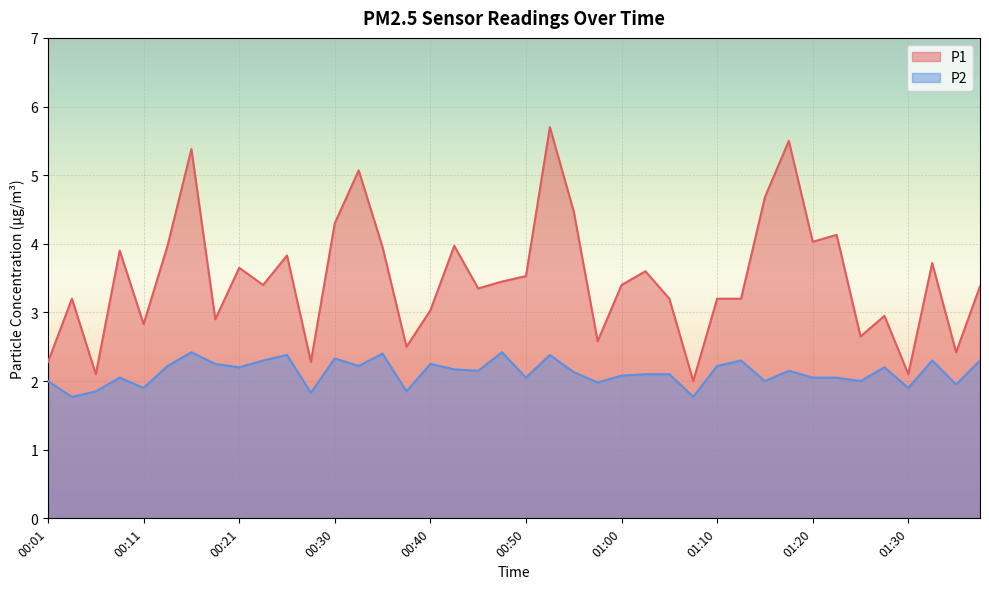

Reading left to right, transcribe all the data shown in this chart.

P1: 00:01=2.3	00:03=3.2	00:06=2.1	00:08=3.9	00:11=2.8	00:13=4.0	00:16=5.4	00:18=2.9	00:21=3.6	00:23=3.4	00:25=3.8	00:28=2.3	00:30=4.3	00:33=5.1	00:35=4.0	00:38=2.5	00:40=3.0	00:43=4.0	00:45=3.4	00:48=3.5	00:50=3.5	00:53=5.7	00:55=4.5	00:58=2.6	01:00=3.4	01:03=3.6	01:05=3.2	01:07=2.0	01:10=3.2	01:12=3.2	01:15=4.7	01:17=5.5	01:20=4.0	01:23=4.1	01:25=2.6	01:28=3.0	01:30=2.1	01:33=3.7	01:35=2.4	01:38=3.4
P2: 00:01=2.0	00:03=1.8	00:06=1.9	00:08=2.0	00:11=1.9	00:13=2.2	00:16=2.4	00:18=2.2	00:21=2.2	00:23=2.3	00:25=2.4	00:28=1.8	00:30=2.3	00:33=2.2	00:35=2.4	00:38=1.9	00:40=2.2	00:43=2.2	00:45=2.1	00:48=2.4	00:50=2.0	00:53=2.4	00:55=2.1	00:58=2.0	01:00=2.1	01:03=2.1	01:05=2.1	01:07=1.8	01:10=2.2	01:12=2.3	01:15=2.0	01:17=2.1	01:20=2.0	01:23=2.0	01:25=2.0	01:28=2.2	01:30=1.9	01:33=2.3	01:35=1.9	01:38=2.3